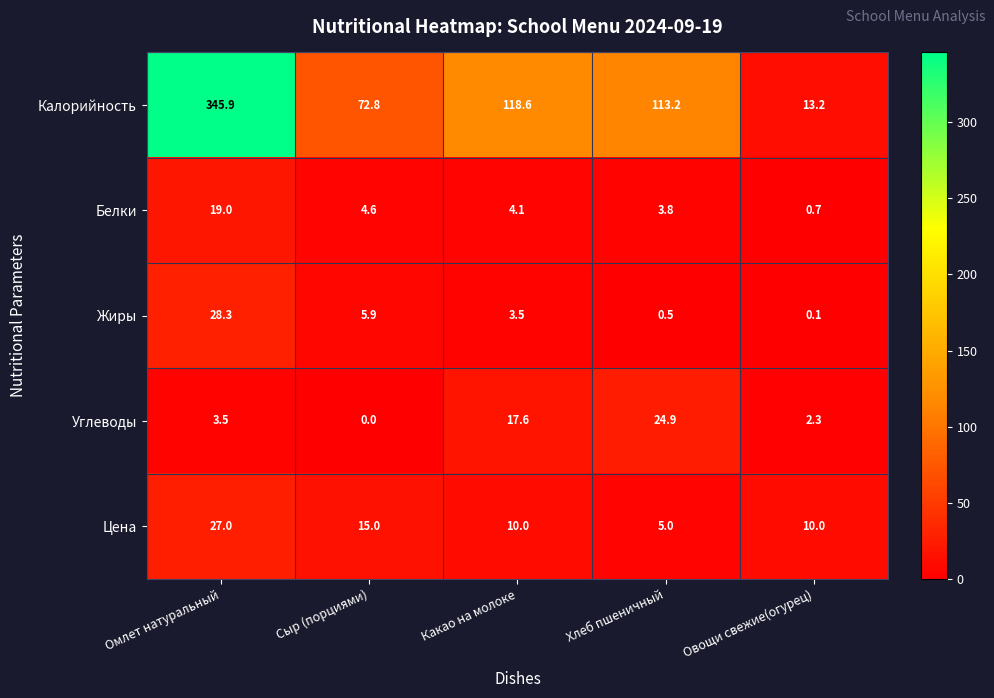

Which series changed the most between Омлет натуральный and Овощи свежие(огурец)?

Калорийность